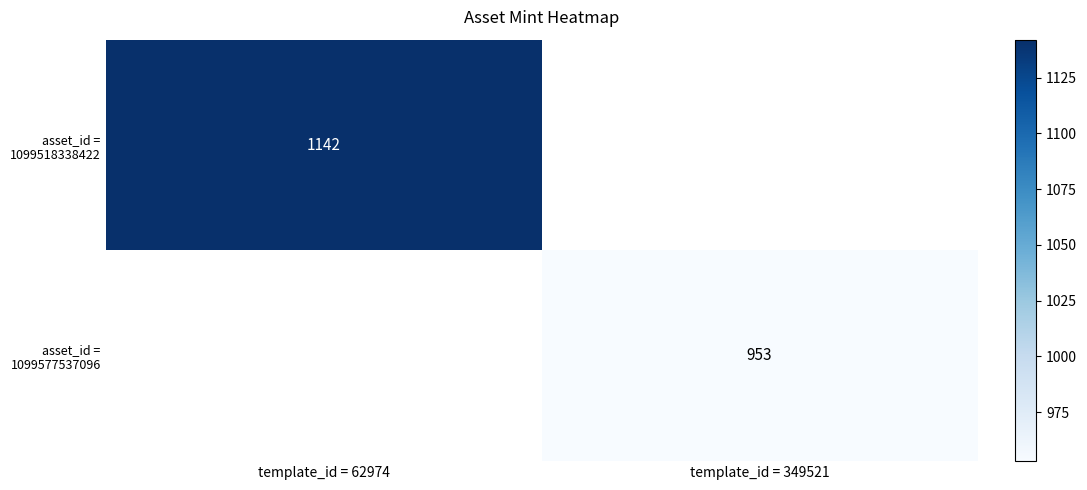

At how many categories does at least one series exceed 1054?

1